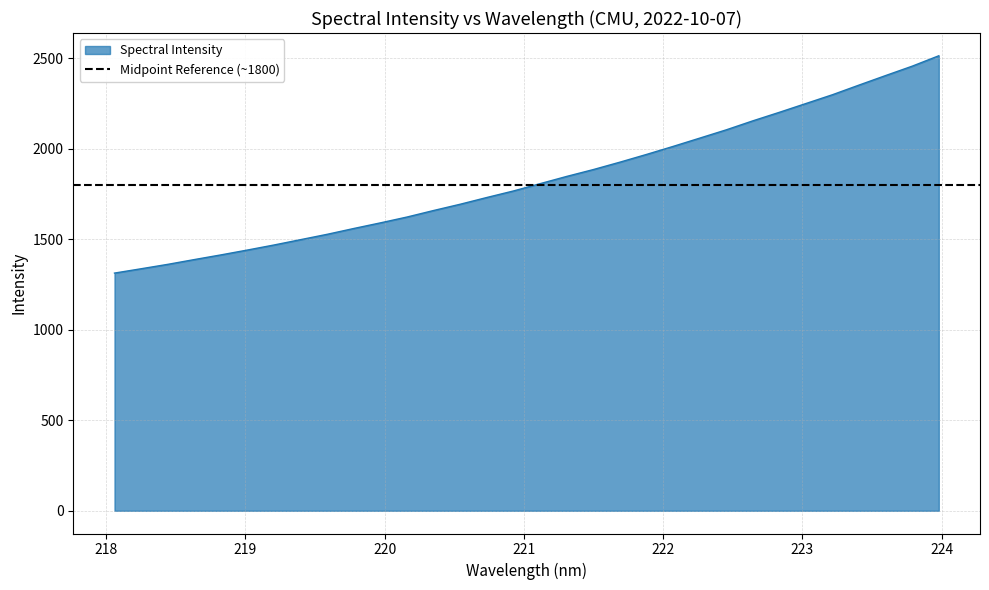

List the labels in order of value, largest first.

223.9802, 223.7895, 223.5987, 223.408, 223.2172, 223.0264, 222.8355, 222.6447, 222.4538, 222.263, 222.0721, 221.8812, 221.6902, 221.4993, 221.3083, 221.1174, 220.9264, 220.7354, 220.5444, 220.3533, 220.1623, 219.9712, 219.7801, 219.589, 219.3979, 219.2067, 219.0156, 218.8244, 218.6332, 218.442, 218.2508, 218.0596